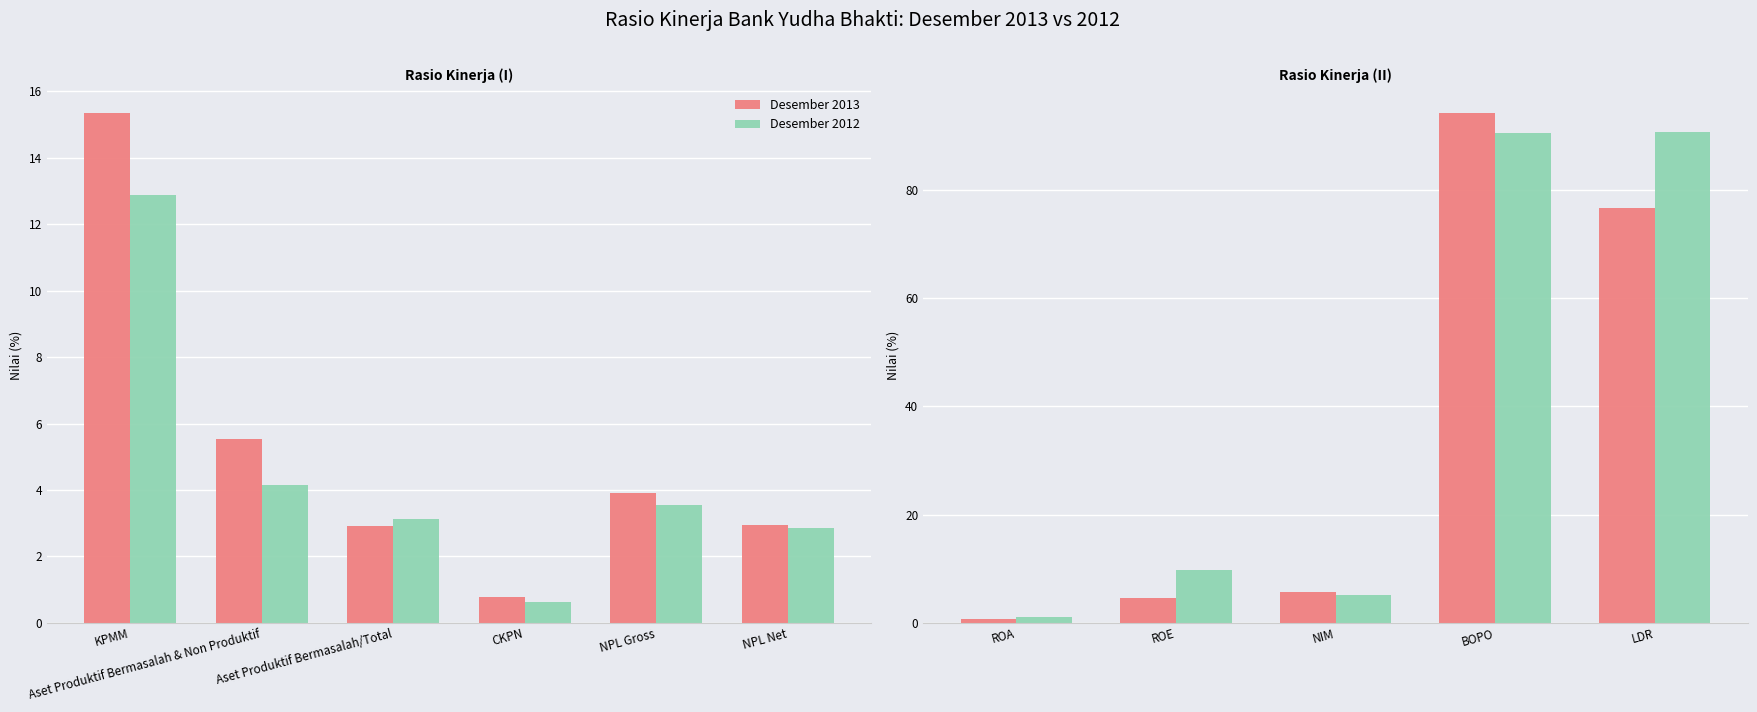

What is the value of the Desember 2013 bar at the 5th from the left?

76.6